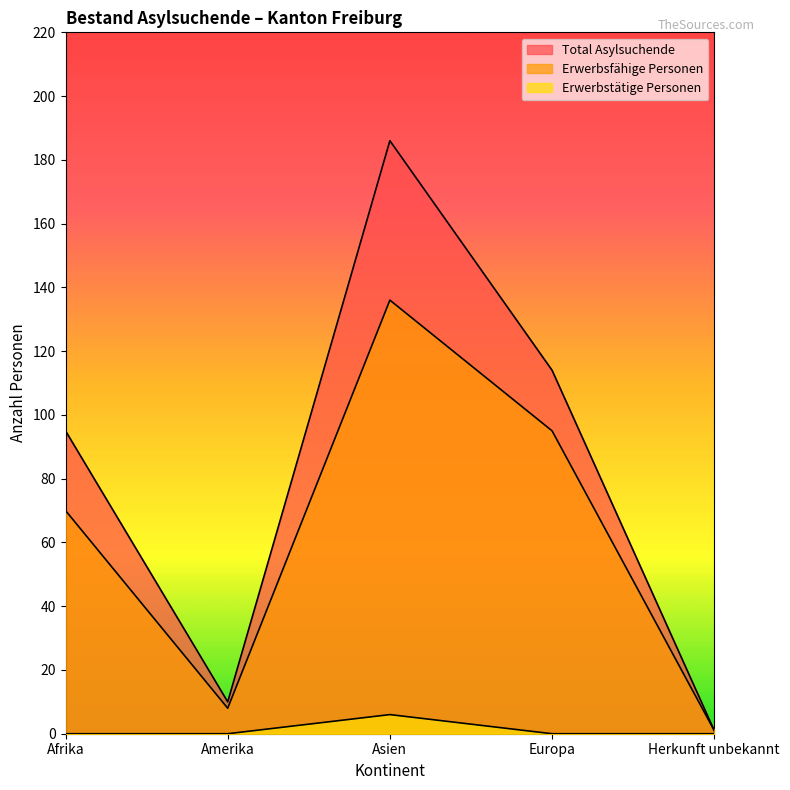

How many interior local valleys does the Erwerbsfähige Personen series have?

1